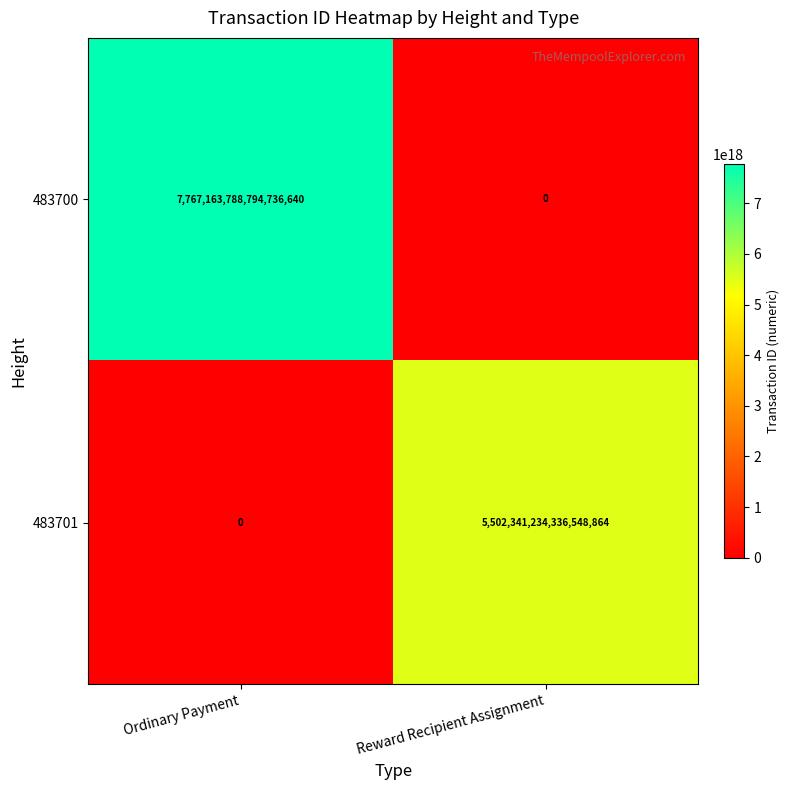

List the series in order of their peak value, lowest first.

483701, 483700